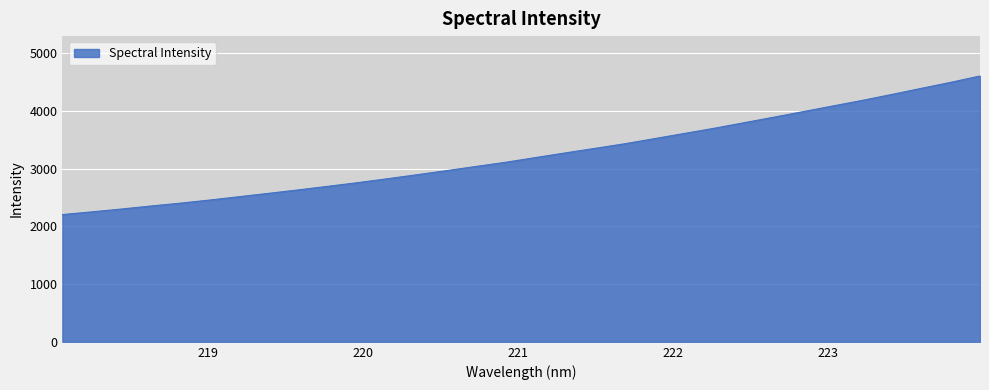

What is the minimum value shown in the chart?

2206.6